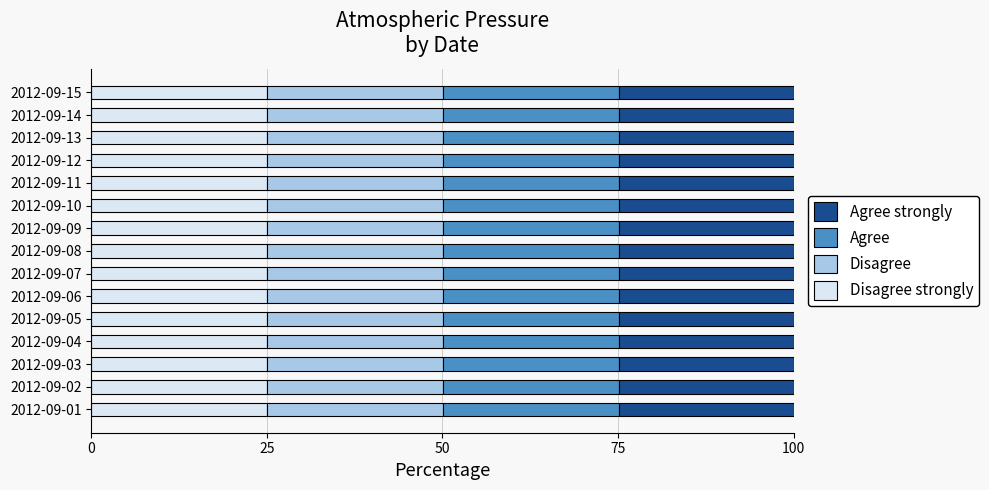

What is the total value across all series at 2012-09-10?

100.0